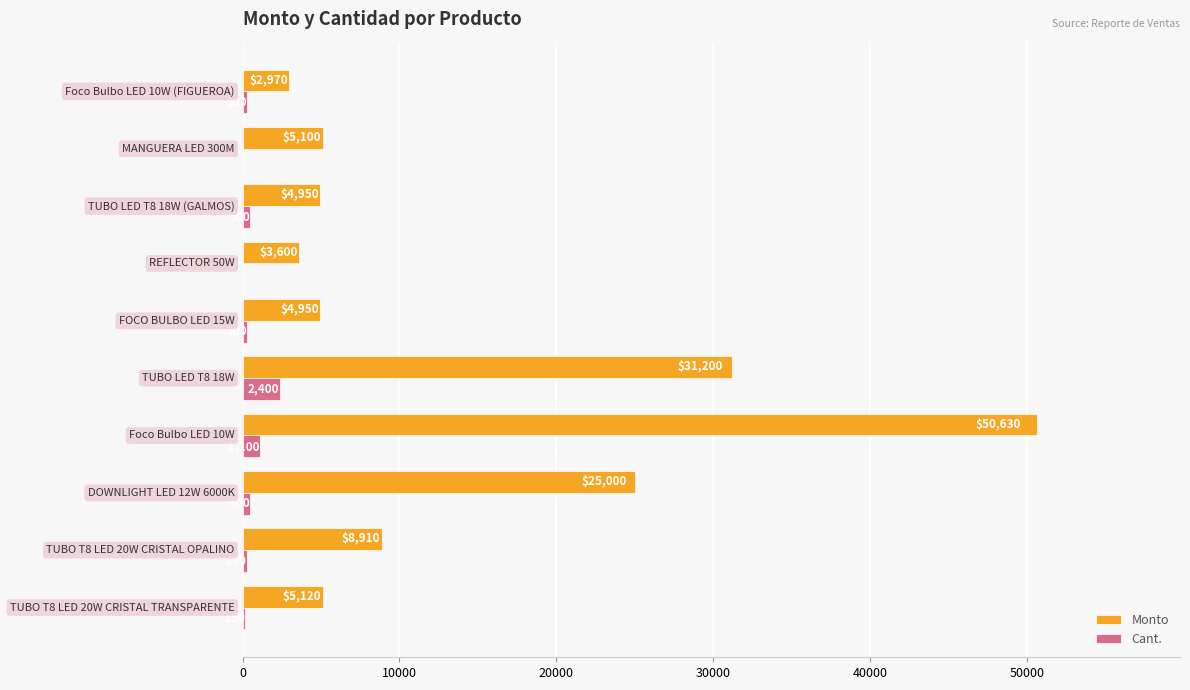

What is the sum of all Cant. values?

5541.0